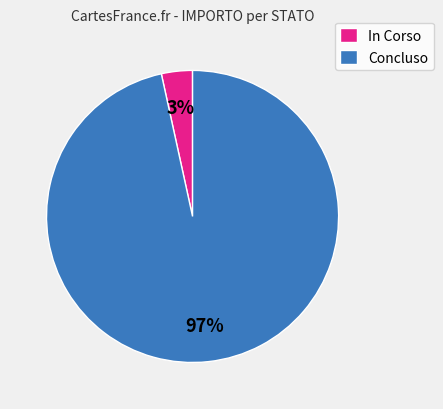

To the nearest percent, what is the average slice percentage?

50%